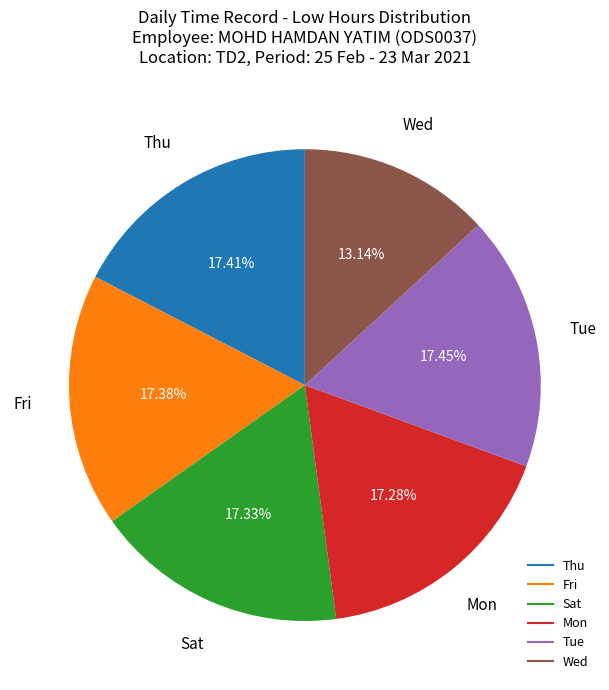

Is there a majority slice in this chart?

No